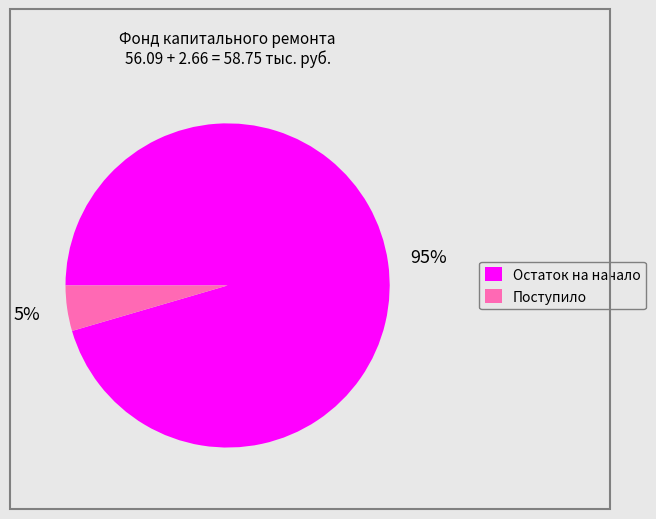

Count the number of slices in the pie.

2